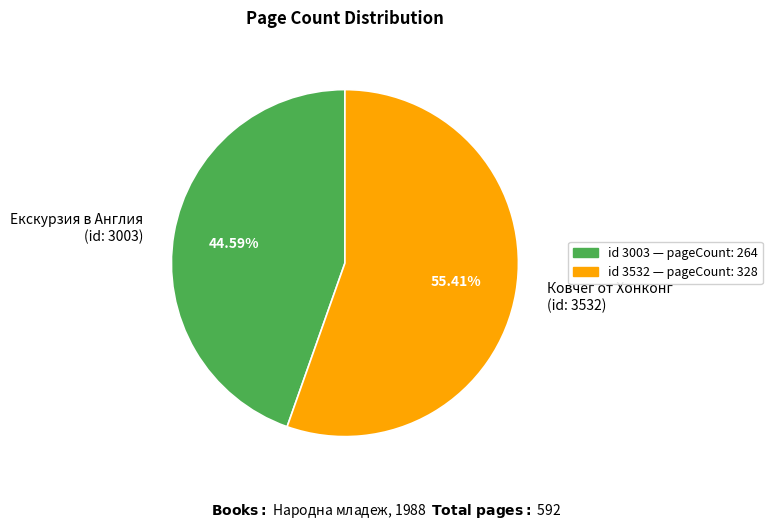

Between Екскурзия в Англия (id: 3003) and Ковчег от Хонконг (id: 3532), which is larger?

Ковчег от Хонконг (id: 3532)